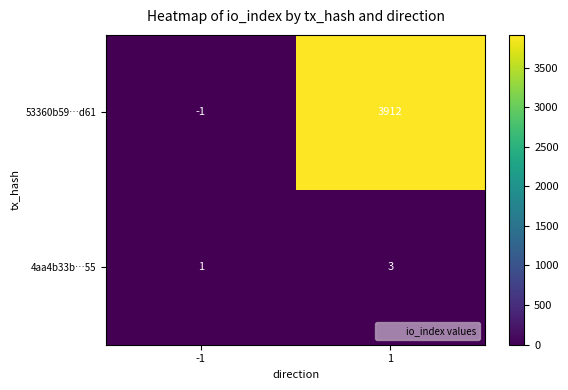

What value does the 4aa4b33b…55 series have at 1?

3